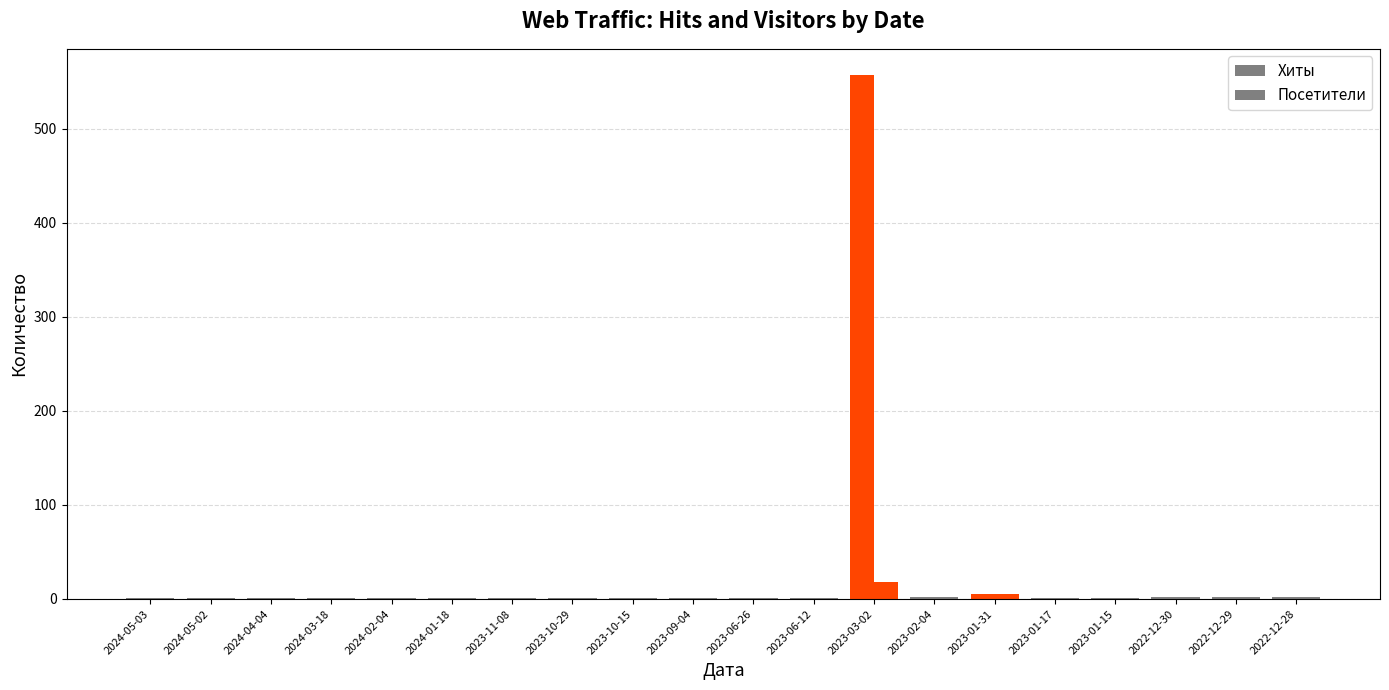

How many groups of bars are there?

20